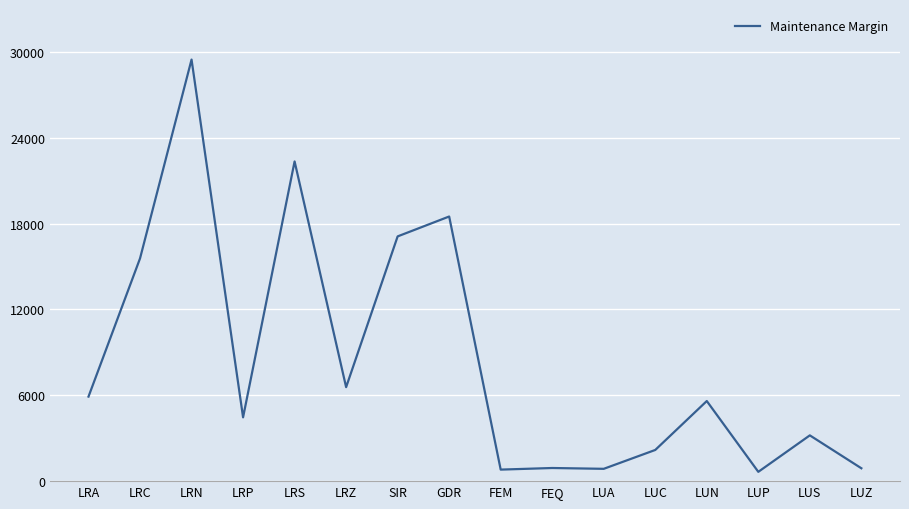

Read the value at LRN, to the nearest 100.

29500